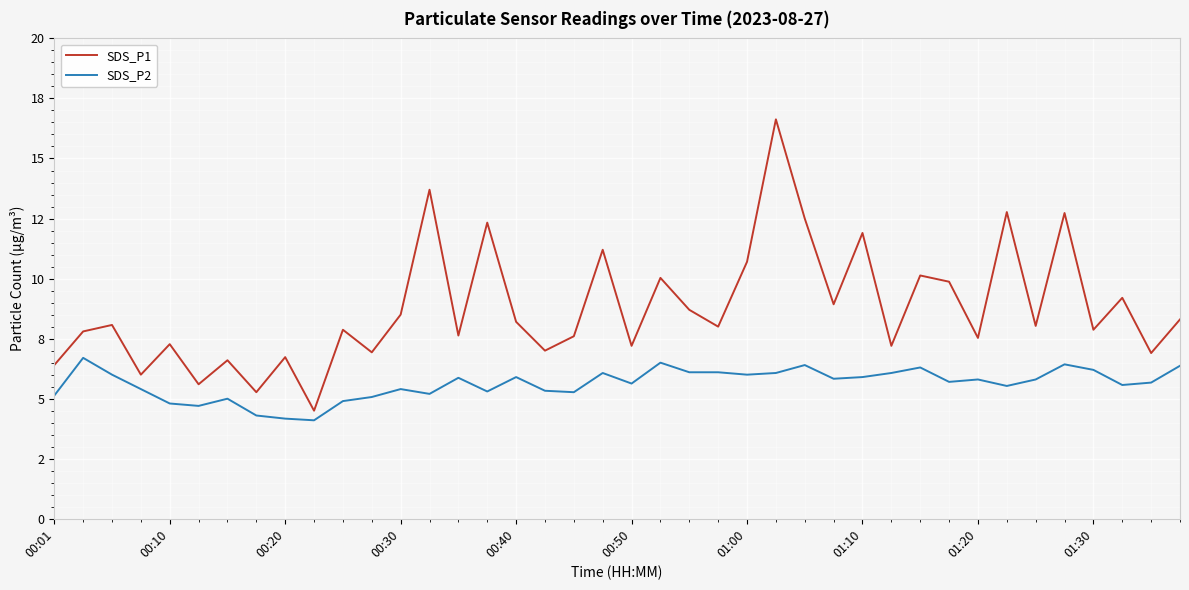

What is the minimum value shown in the chart?

4.1